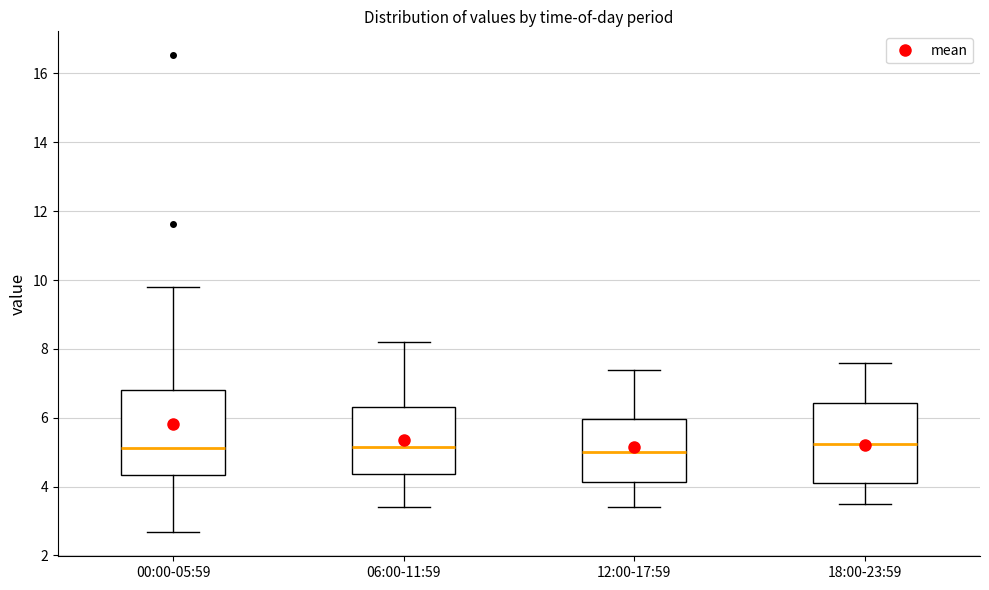

Where does the upper whisker of the box for 00:00-05:59 end on the y-axis? The values are not printed on the chart, so give them approximately, as read against the axis.

9.8